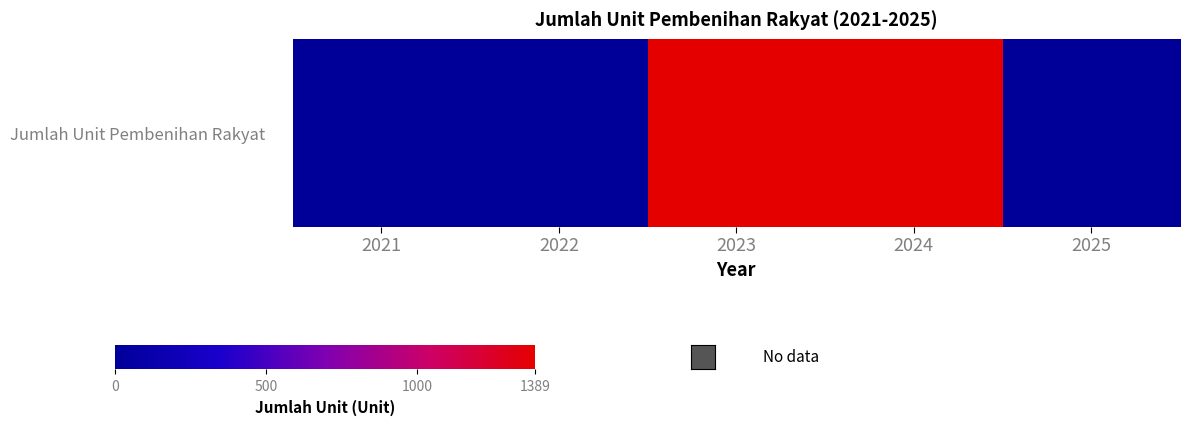

Reading left to right, transcribe all the data shown in this chart.

0	0	1389	1389	0